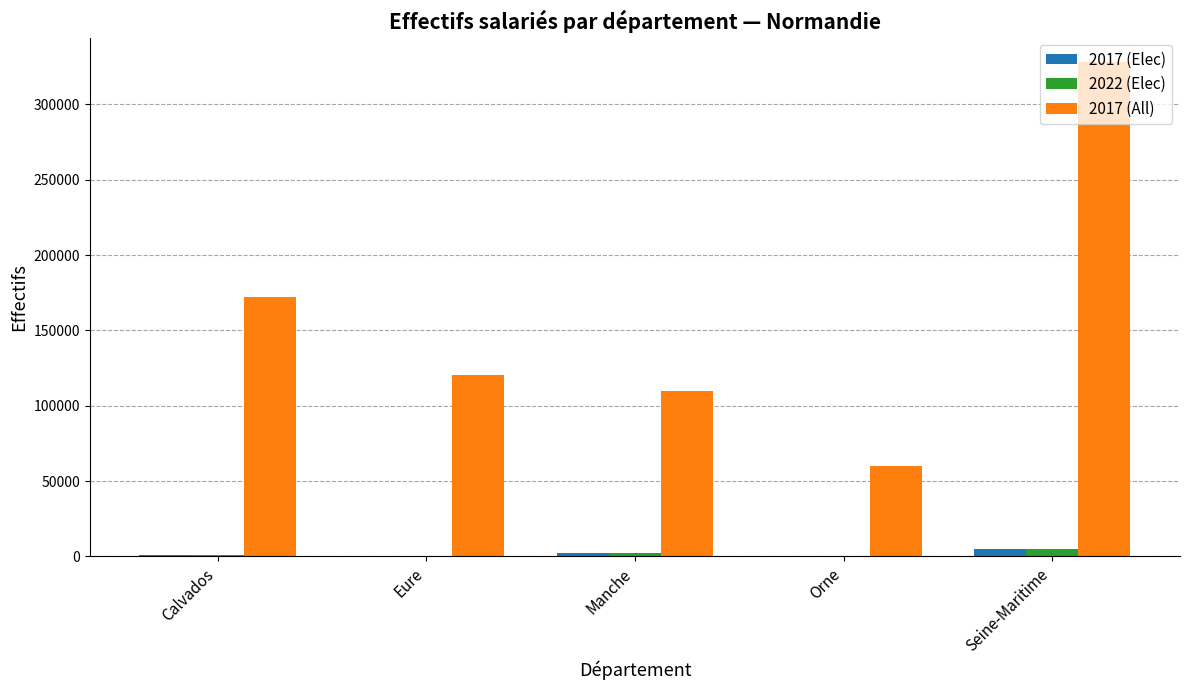

Is the value of 2022 (Elec) at Manche greater than the value of 2017 (All) at Seine-Maritime?

No